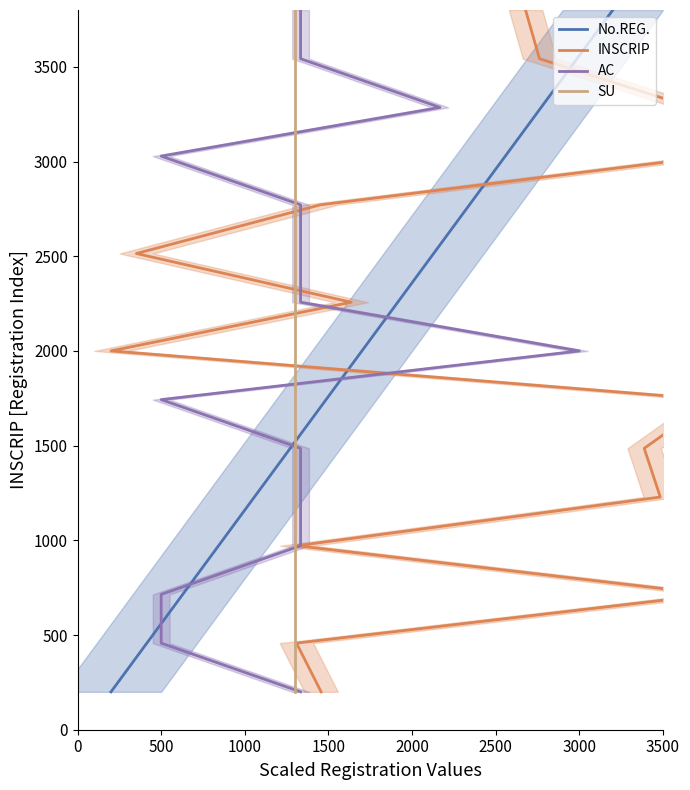

What is the lowest value of the No.REG. series?

200.0